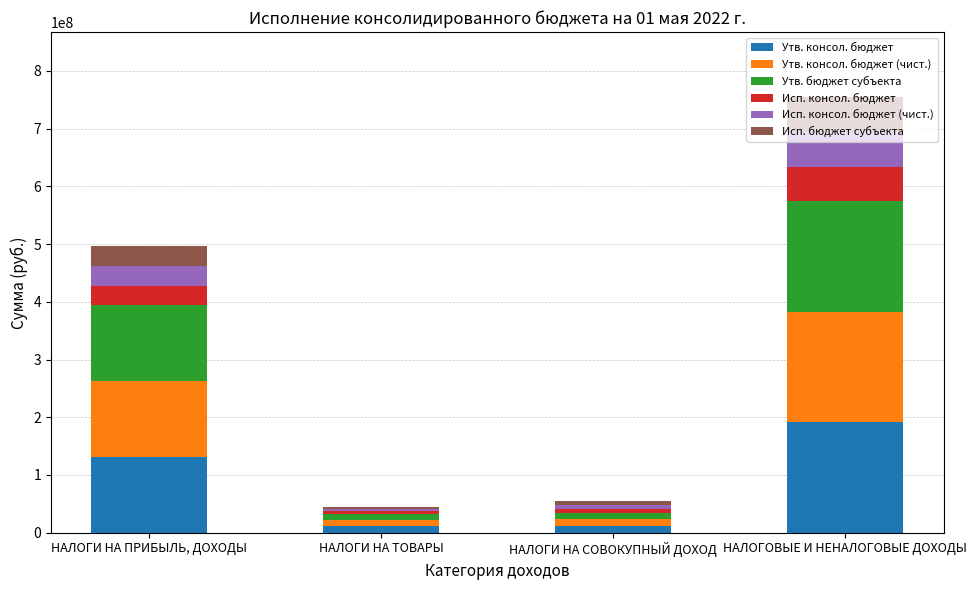

At which category is the sum across all series the highest?

НАЛОГОВЫЕ И НЕНАЛОГОВЫЕ ДОХОДЫ